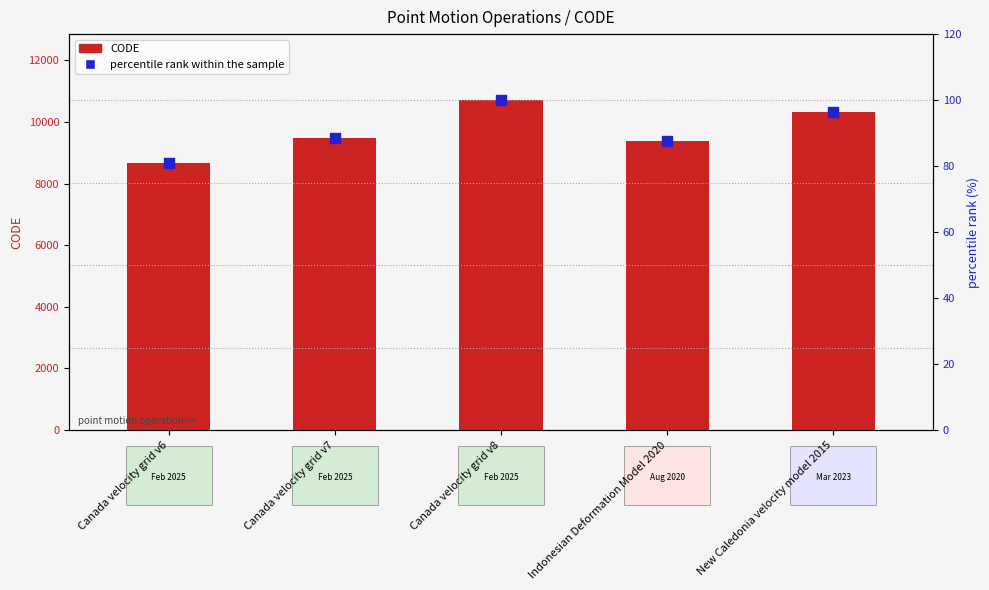

Is the value of percentile rank within the sample at New Caledonia velocity model 2015 greater than the value of CODE at New Caledonia velocity model 2015?

No